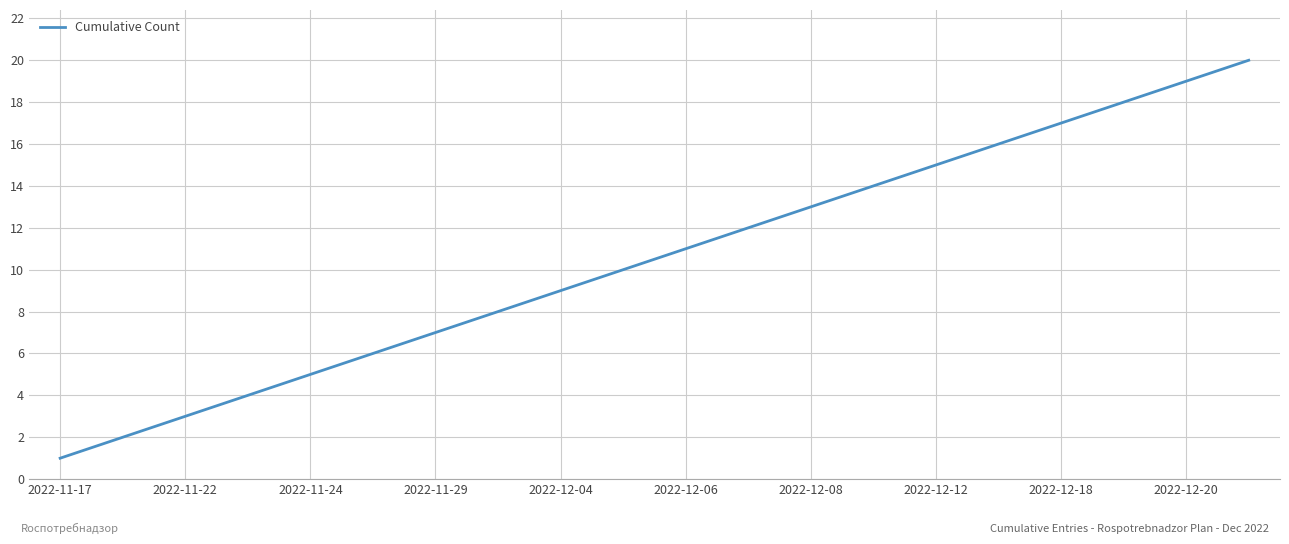

What is the greatest value displayed?

20